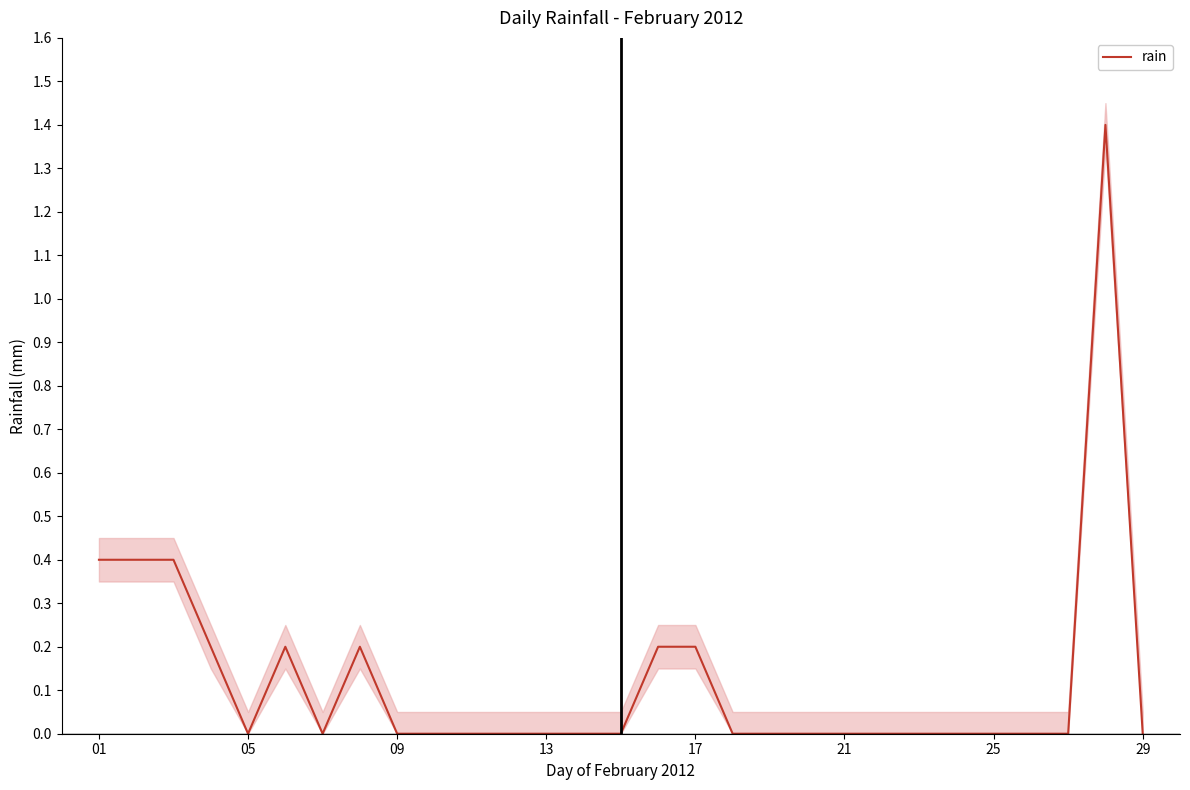

The chart shows a value of 0.9 at 11. True or false?

False